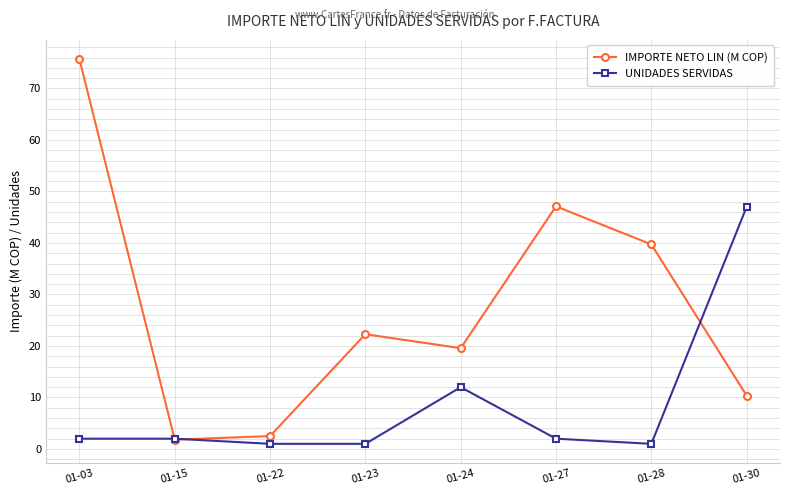

Which series has the widest spread of values?

IMPORTE NETO LIN (M COP)